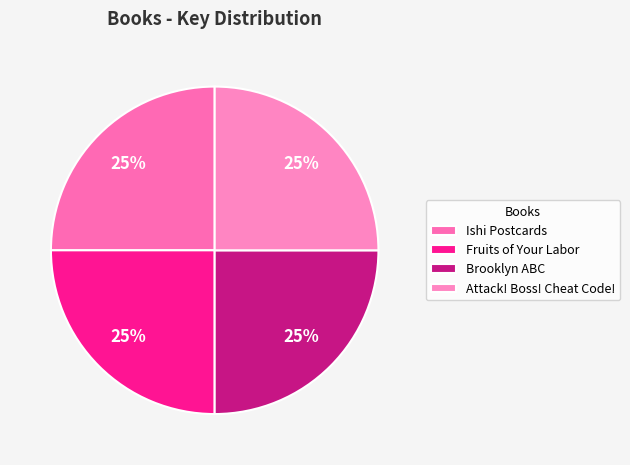

True or false: Ishi Postcards accounts for 25% of the total.

True